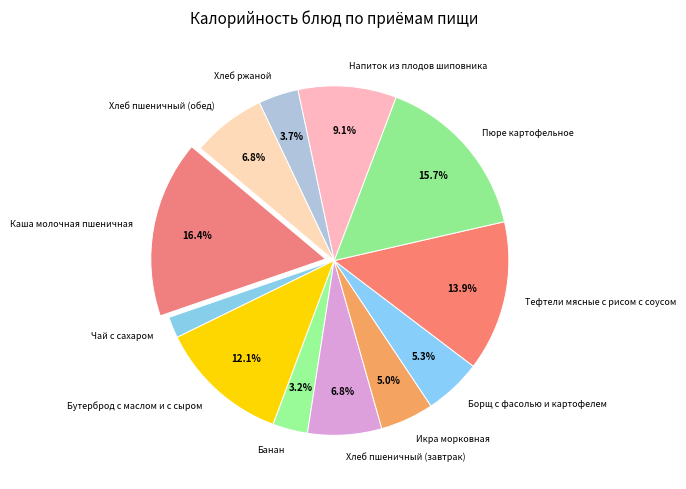

Which slice is the smallest?

Чай с сахаром